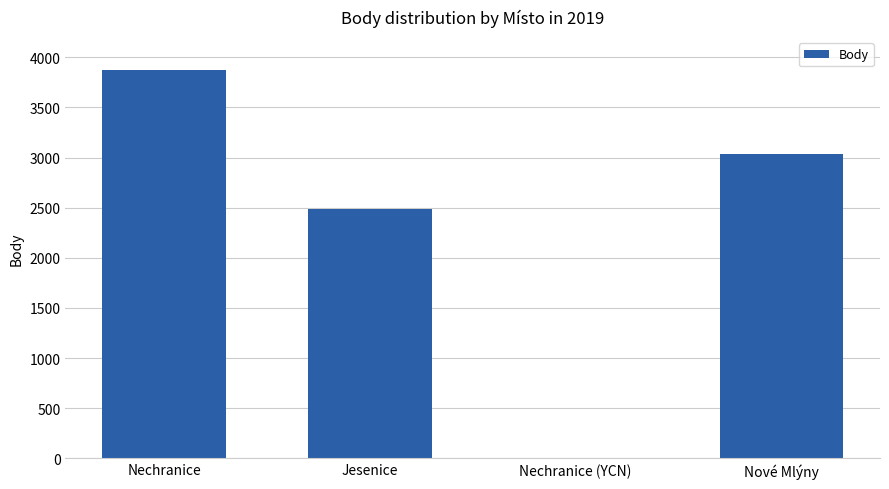

Count the number of data series in this chart.

1